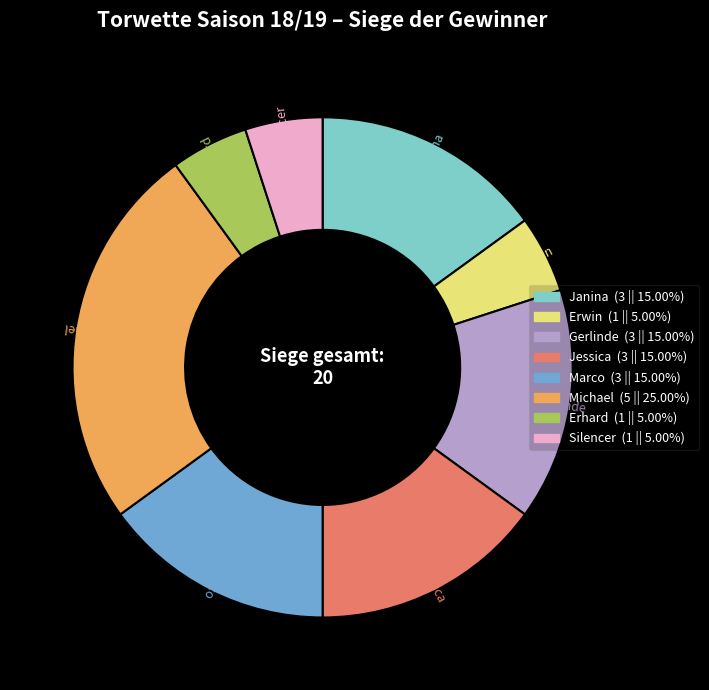

Is there any slice that represents more than half of the pie?

No